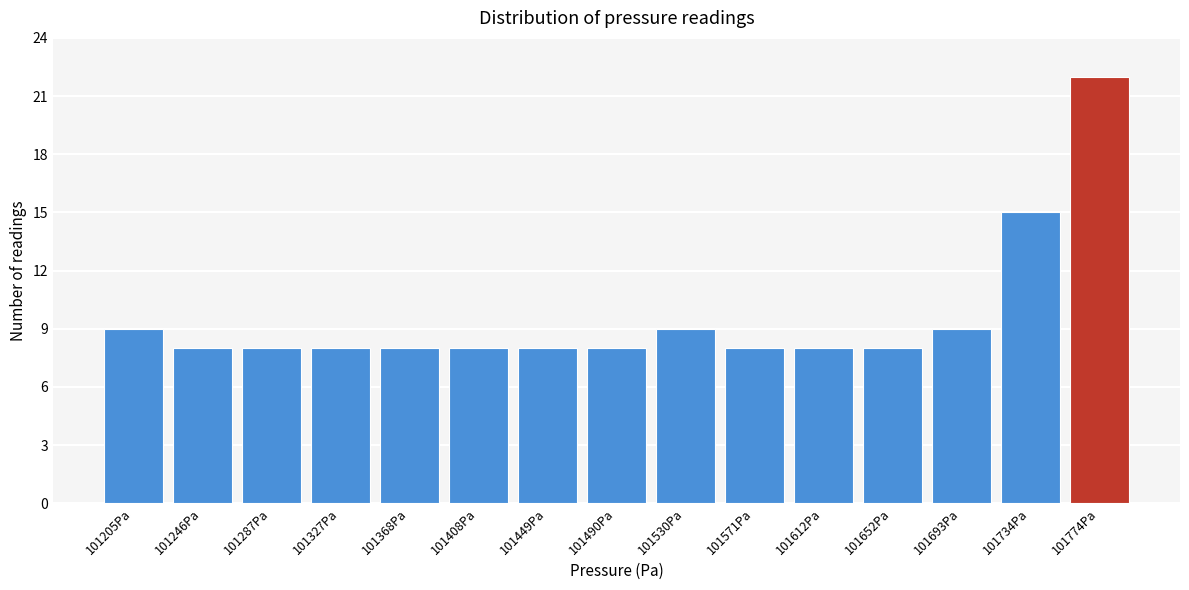

Reading left to right, what are all the values shown in this chart?

9	8	8	8	8	8	8	8	9	8	8	8	9	15	22